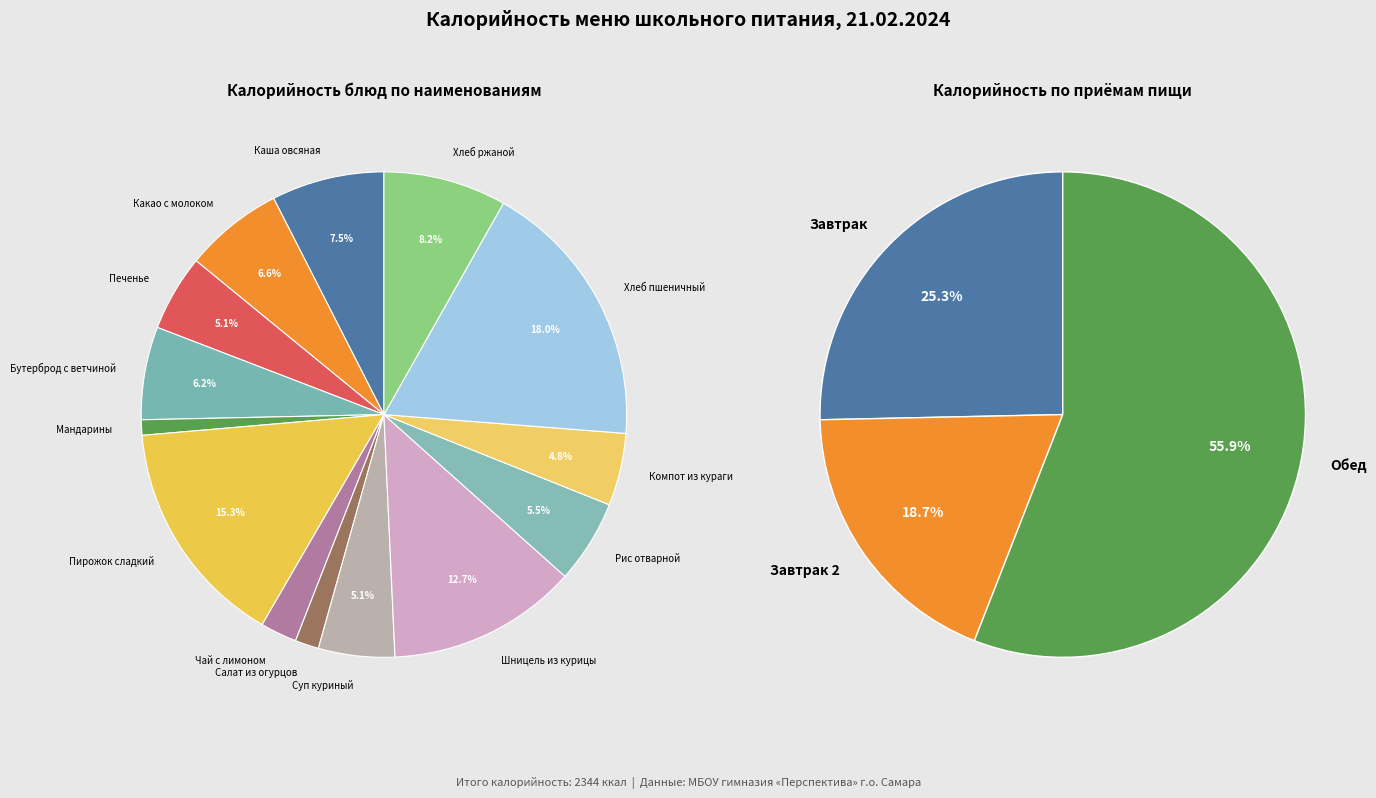

Is Хлеб ржаной the majority of the pie?

No